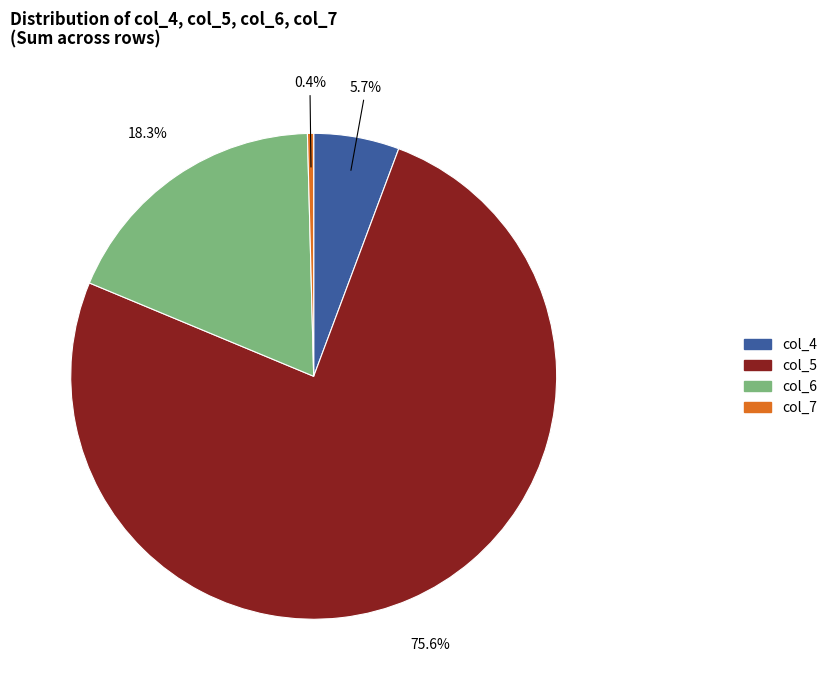

What percentage do col_6 and col_7 together represent?

18.7%